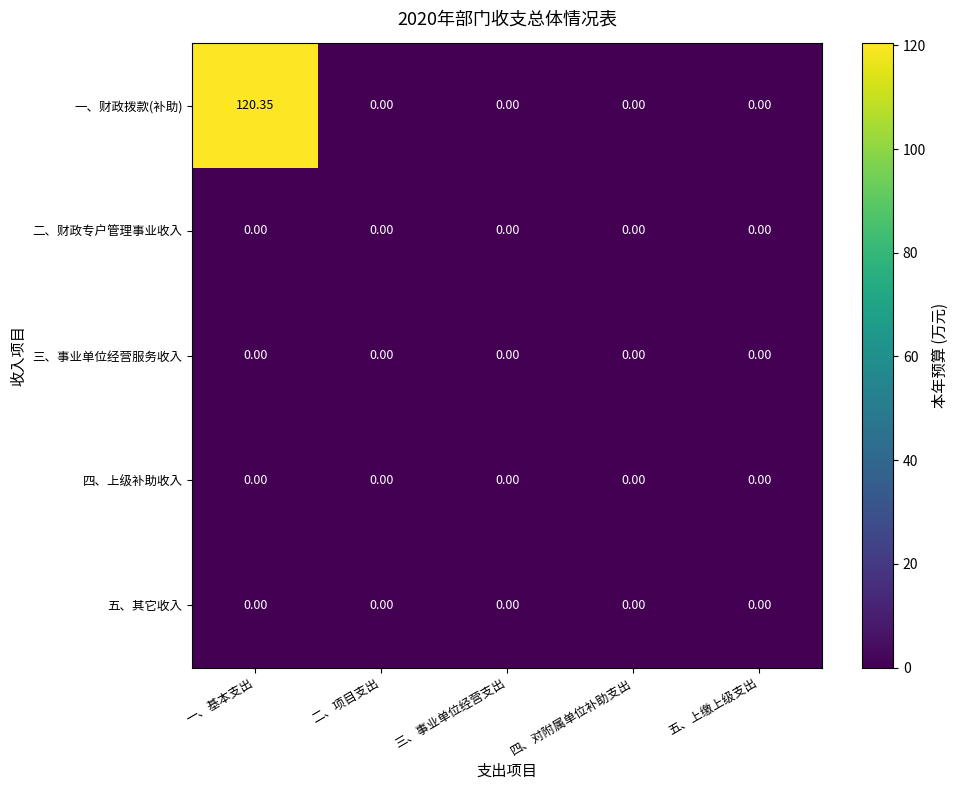

At which category does the chart reach its peak across all series?

一、基本支出